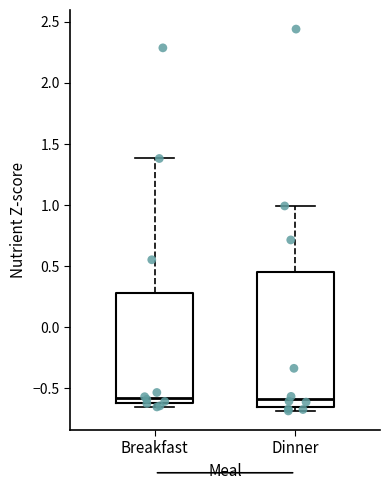

Reading left to right, read every box against the y-axis: the position of its median line, the range the box covers, and the ends of its whiskers. The values are not printed on the chart, so give them approximately, as read against the axis.

Breakfast: median -0.60 (just above the box's lower edge), box -0.60 to 0.30, whiskers -0.65 to 1.40
Dinner: median -0.60, box -0.65 to 0.45, whiskers -0.70 to 1.00